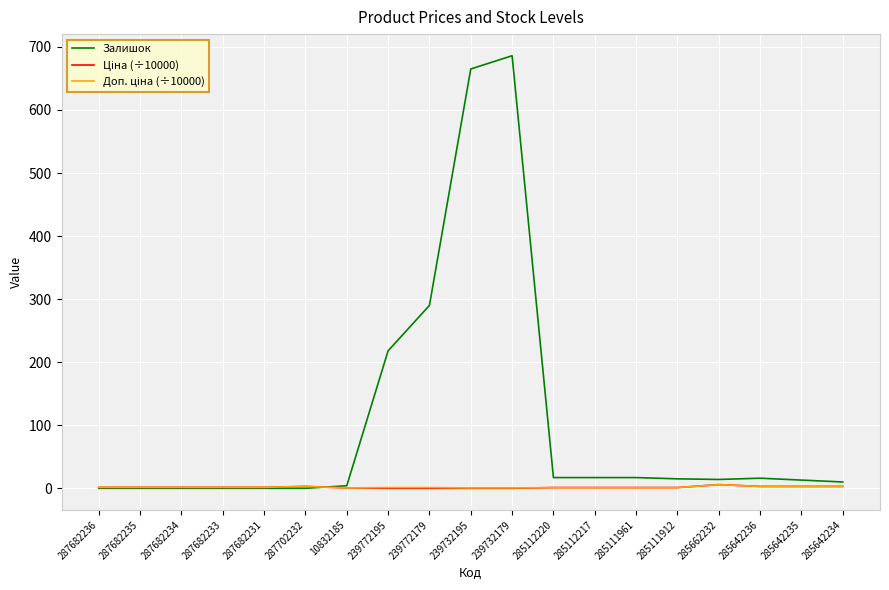

Which series has the largest range (max minus min)?

Залишок